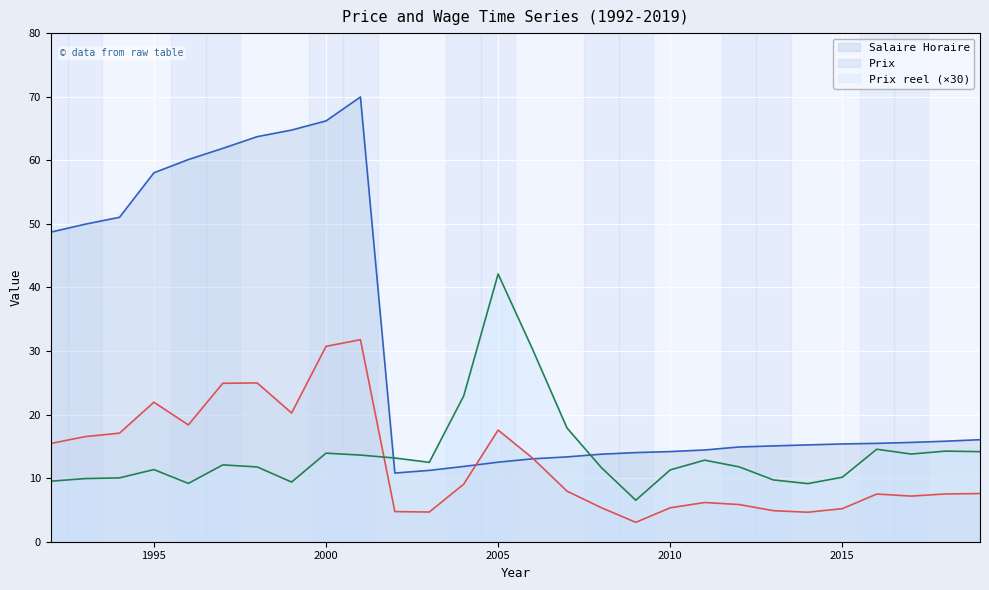

List the labels in order of Prix value, smallest first.

2009, 2014, 2003, 2002, 2013, 2015, 2010, 2008, 2012, 2011, 2017, 2016, 2018, 2019, 2007, 2004, 2006, 1992, 1993, 1994, 2005, 1996, 1999, 1995, 1997, 1998, 2000, 2001